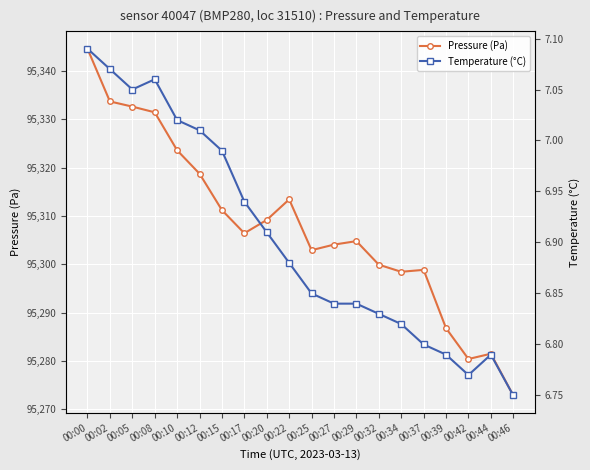

What is the difference between the maximum and minimum values in the Temperature (°C) series?

0.3